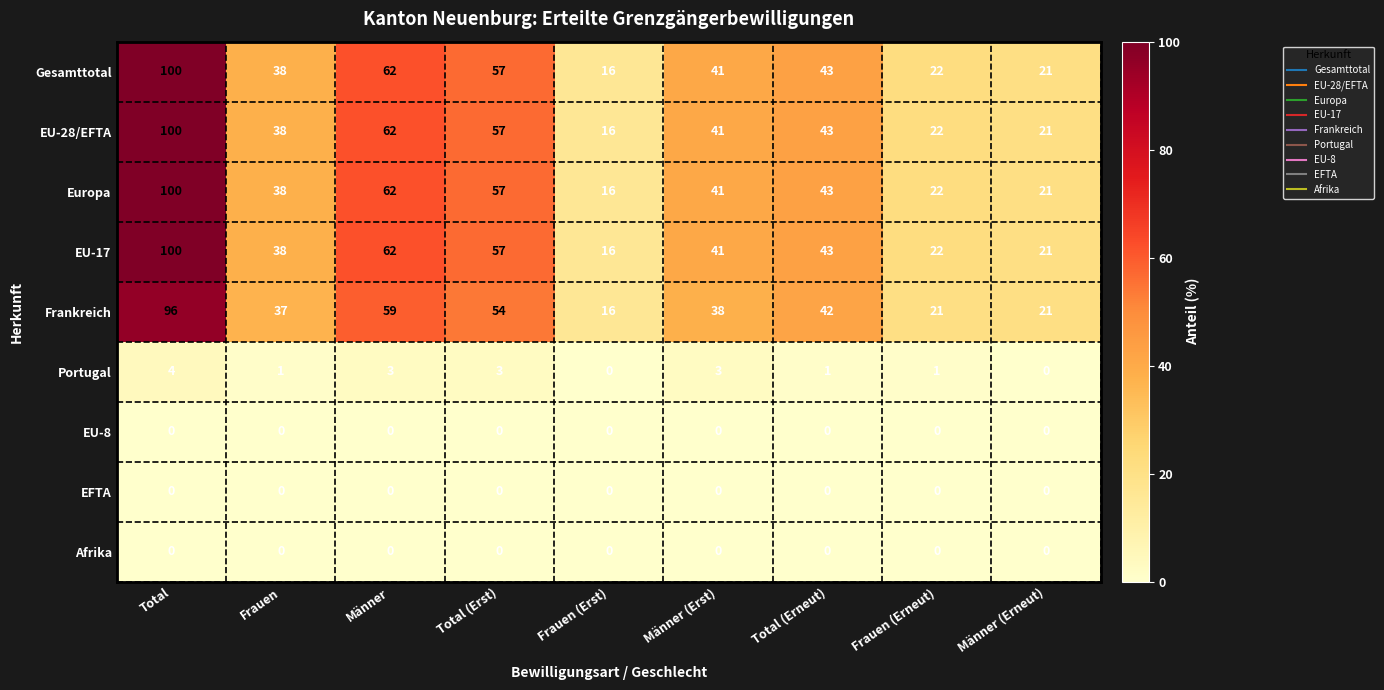

What is the maximum value shown in the chart?

100